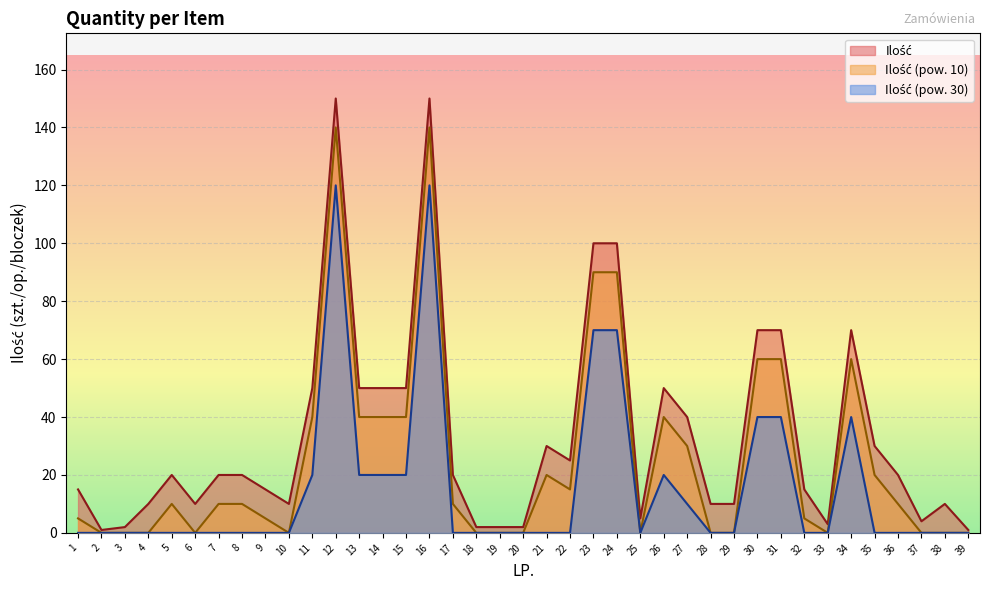

At how many categories does at least one series exceed 3?

32